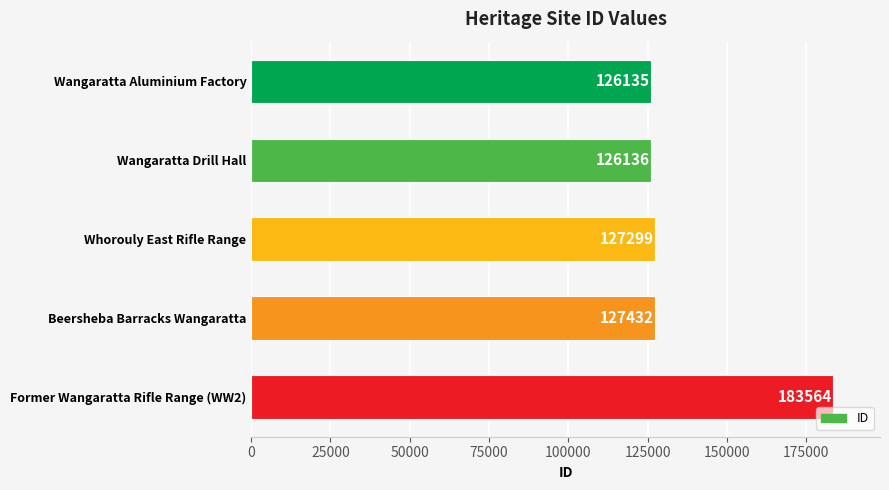

Reading top to bottom, extract all data points from this chart.

Wangaratta Aluminium Factory=126135	Wangaratta Drill Hall=126136	Whorouly East Rifle Range=127299	Beersheba Barracks Wangaratta=127432	Former Wangaratta Rifle Range (WW2)=183564